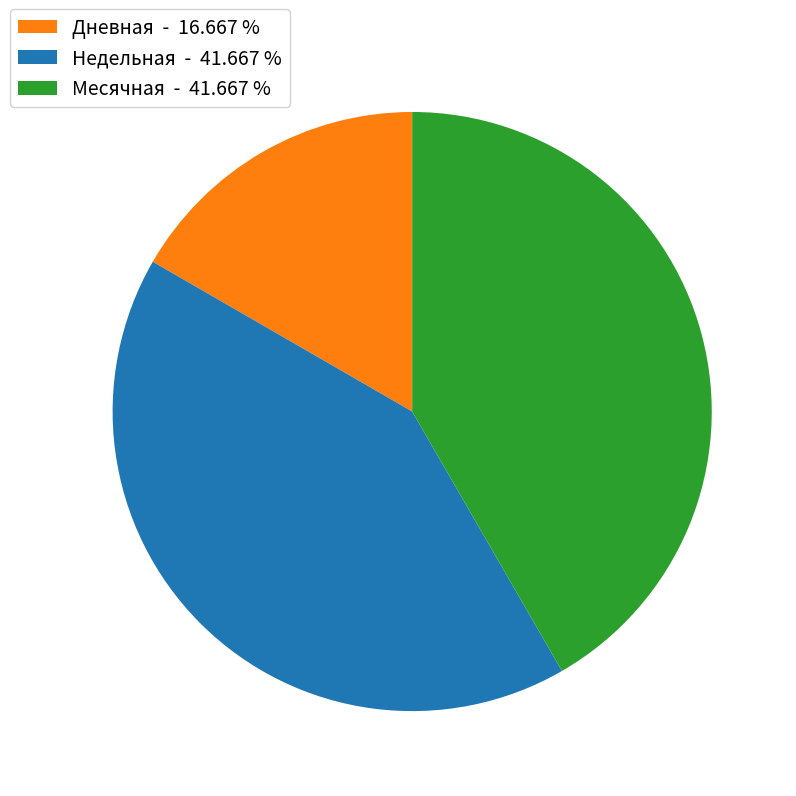

Approximately how many times larger is the value at Недельная - 41.667 % compared to Дневная - 16.667 %?

2.5